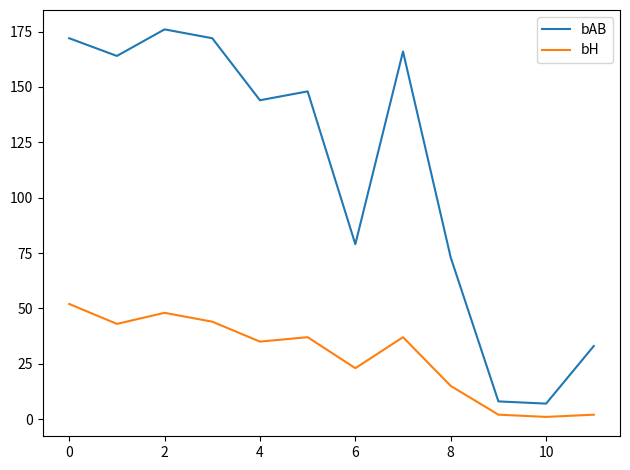

What is the highest value of the bH series?

52